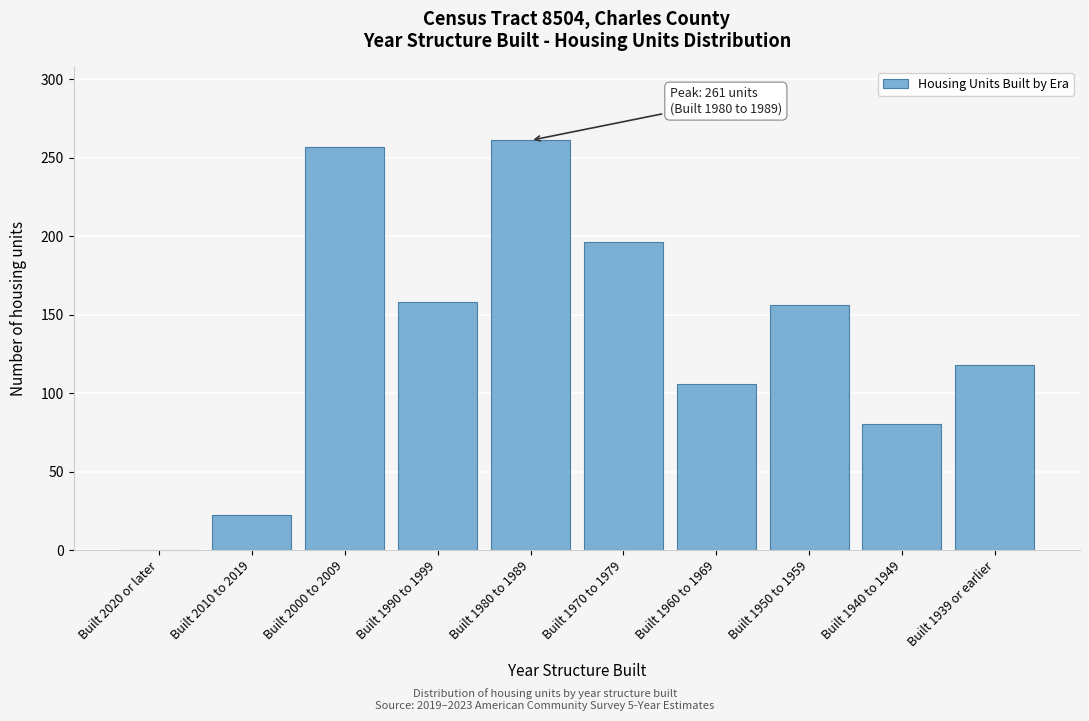

Reading right to left, extract all data points from this chart.

Built 1939 or earlier=118	Built 1940 to 1949=80	Built 1950 to 1959=156	Built 1960 to 1969=106	Built 1970 to 1979=196	Built 1980 to 1989=261	Built 1990 to 1999=158	Built 2000 to 2009=257	Built 2010 to 2019=22	Built 2020 or later=0